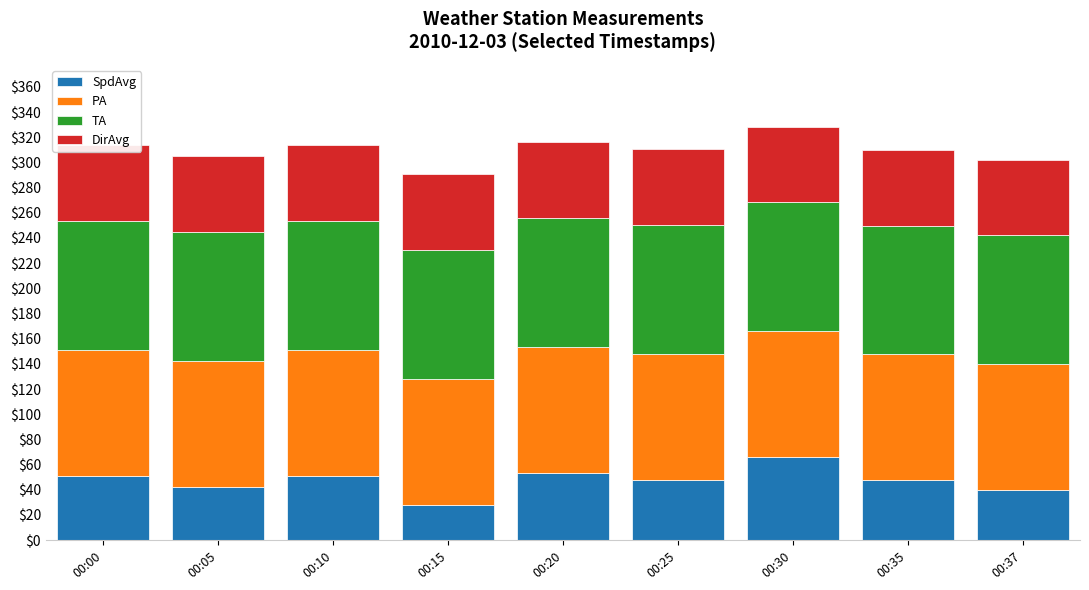

What is the difference between the second highest and minimum values in the SpdAvg series?

25.4